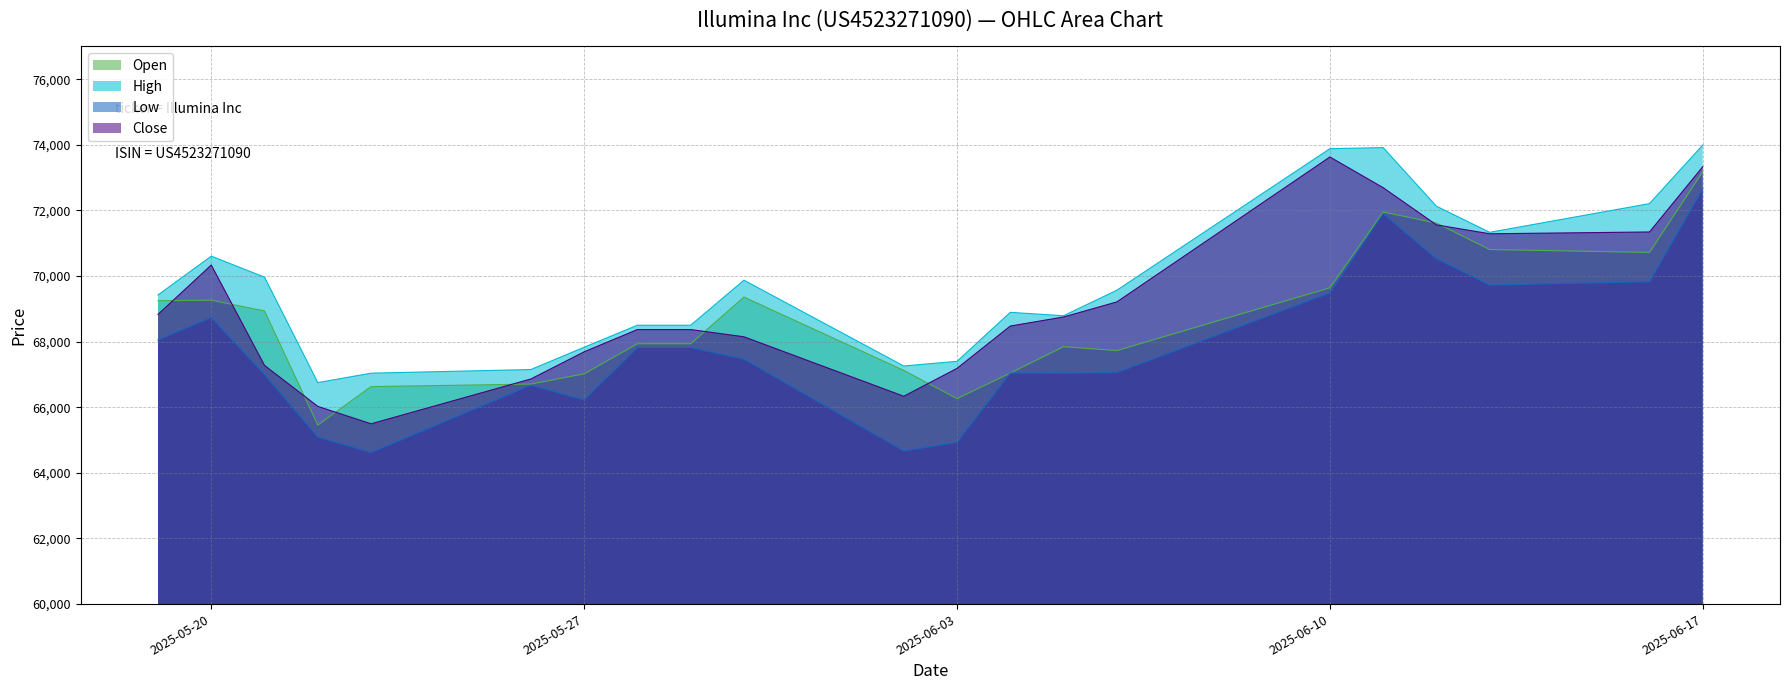

How many lines are shown in the chart?

4